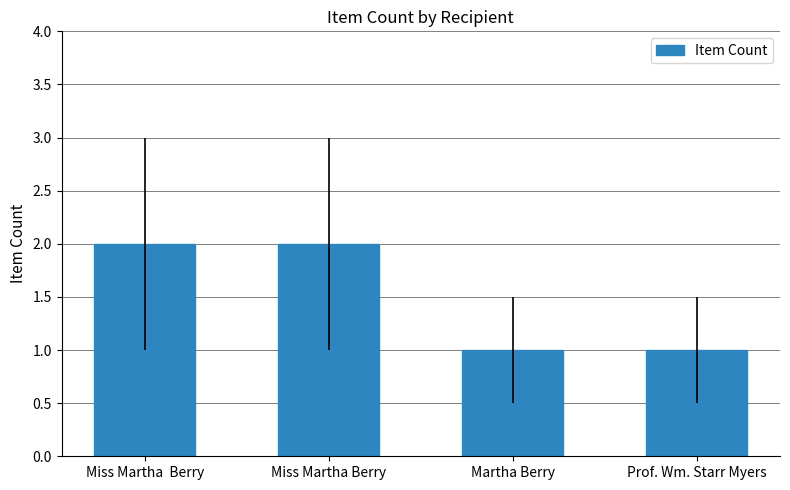

What is the label of the 2nd bar from the right?

Martha Berry